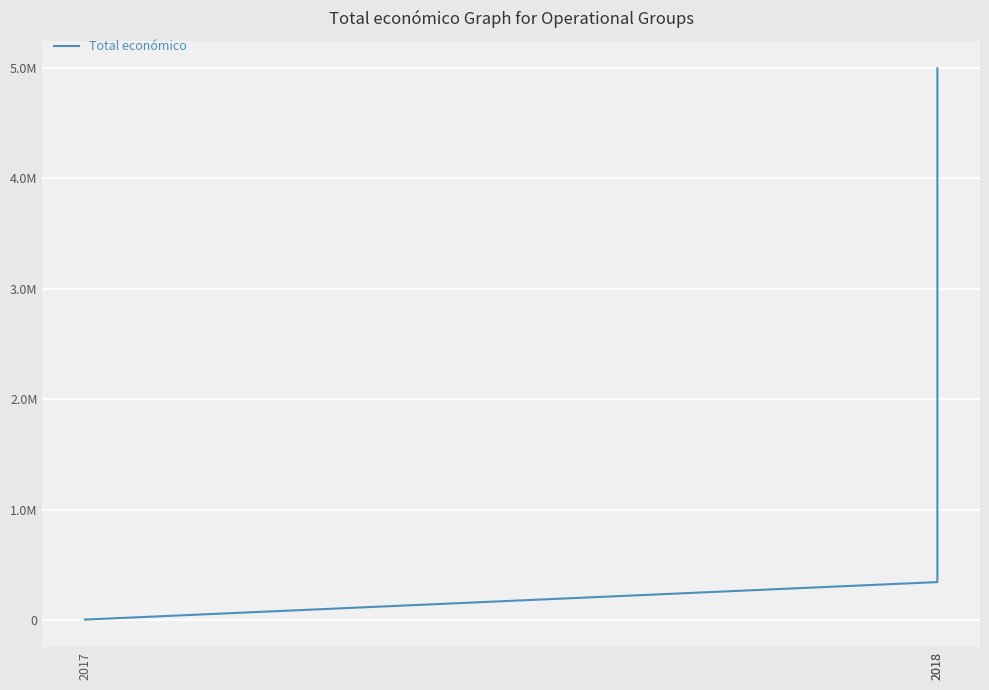

What is the value of the 1st point from the left?

4800